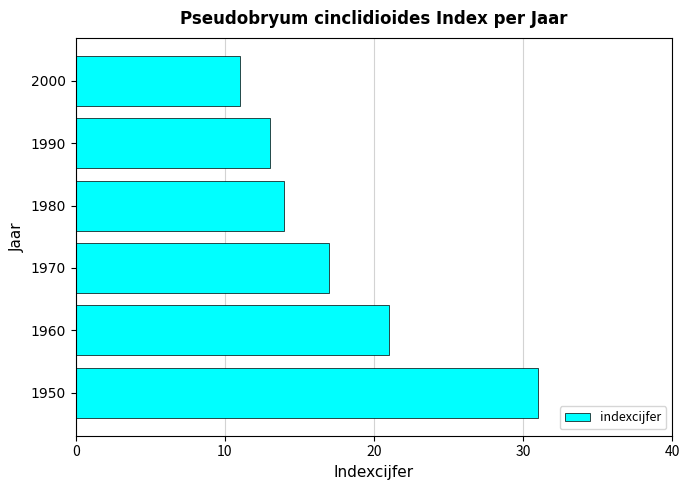

Reading top to bottom, what are all the values shown in this chart?

11	13	14	17	21	31